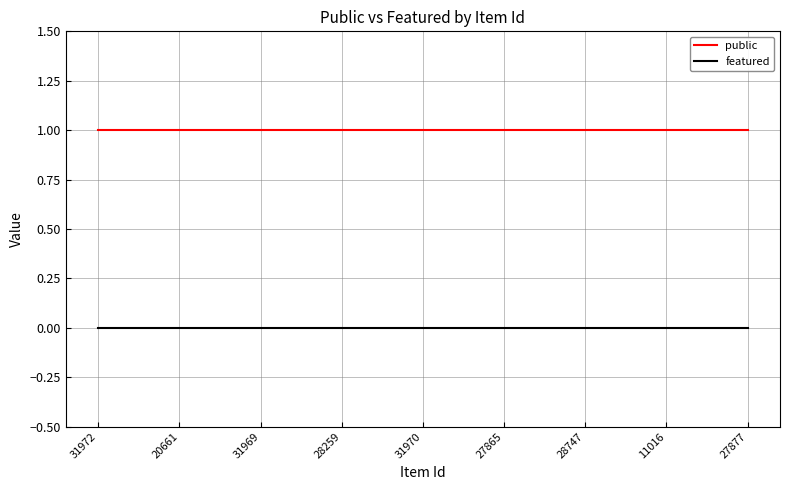

True or false: public and featured cross at least once.

False